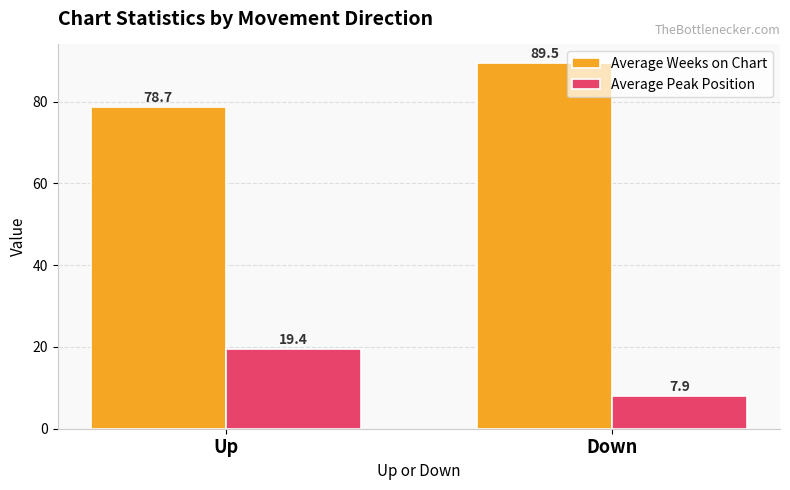

What is the label of the 2nd bar from the right?

Up